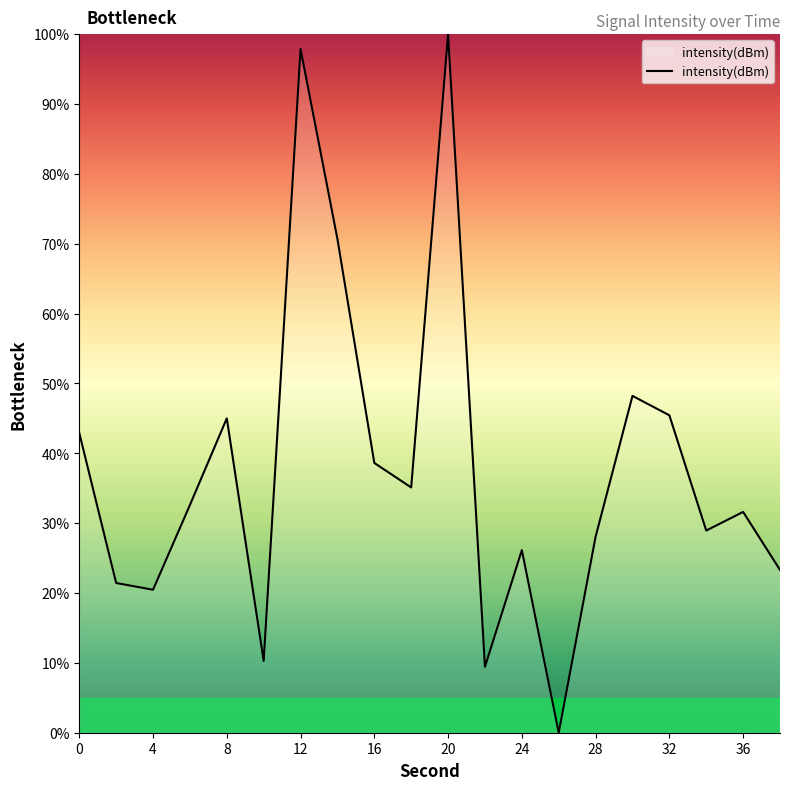

What is the maximum value shown in the chart?

100.0